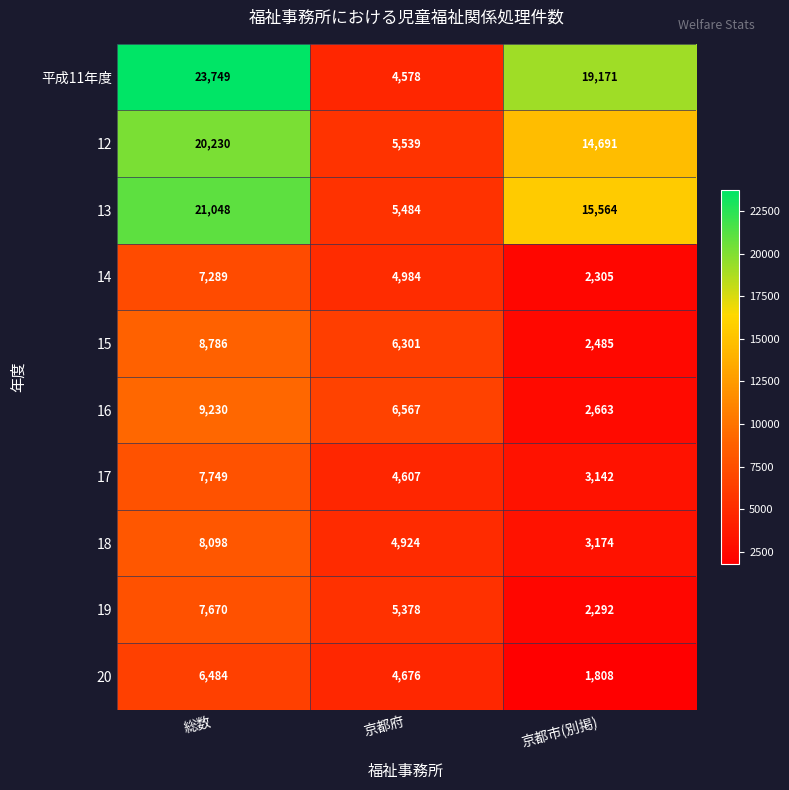

The value of 平成11年度 at 京都市(別掲) is 19171. True or false?

True